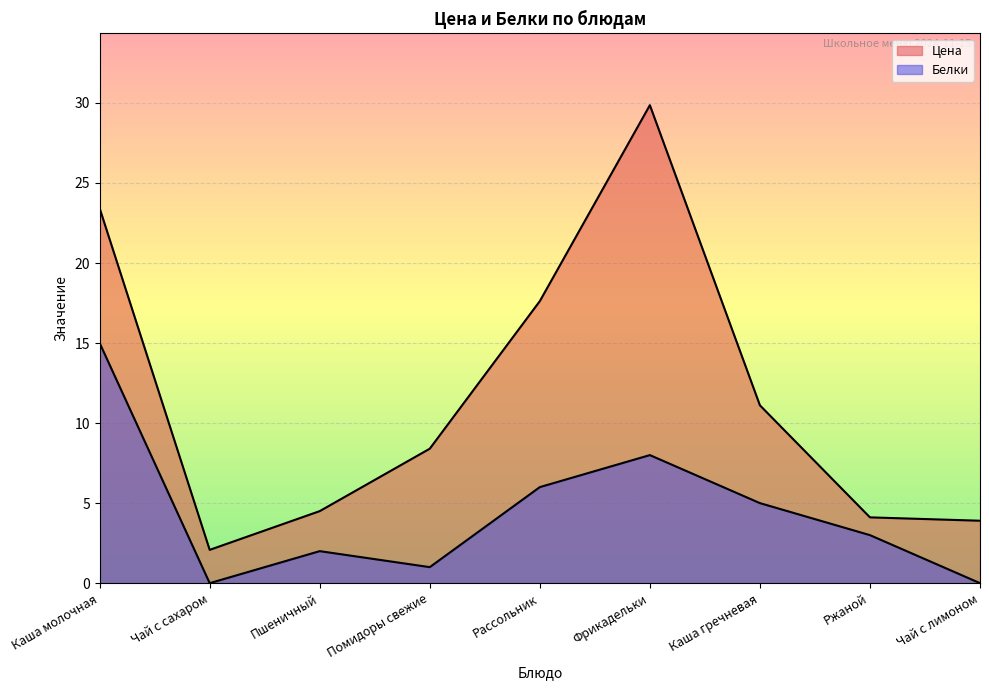

At which category does Цена reach its first local peak?

Фрикадельки